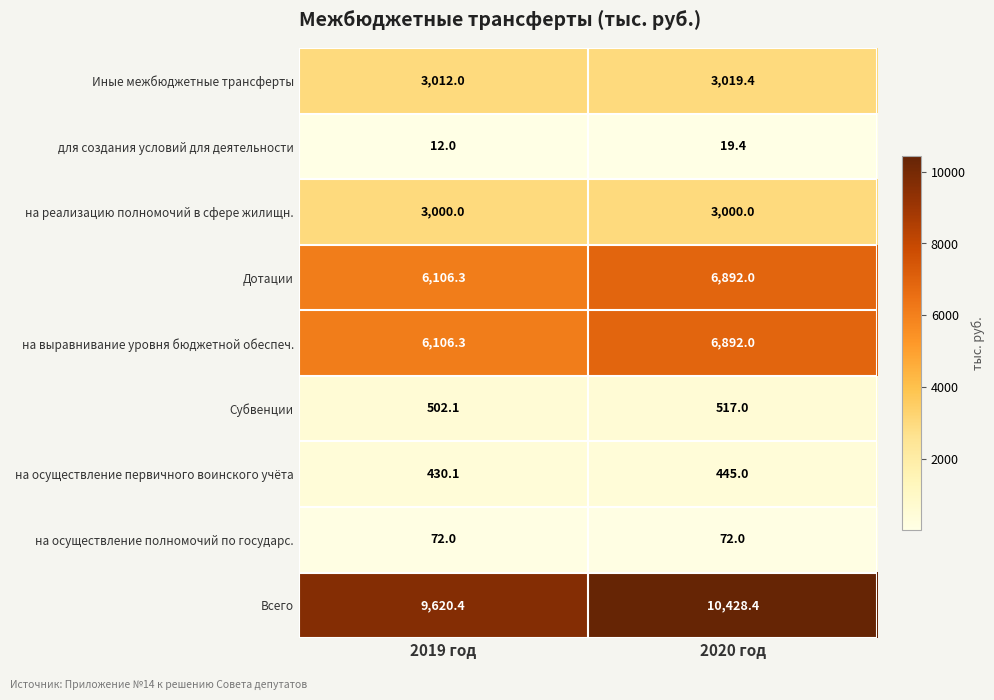

True or false: на осуществление полномочий по государс. has a value of 23.2 at 2020 год.

False